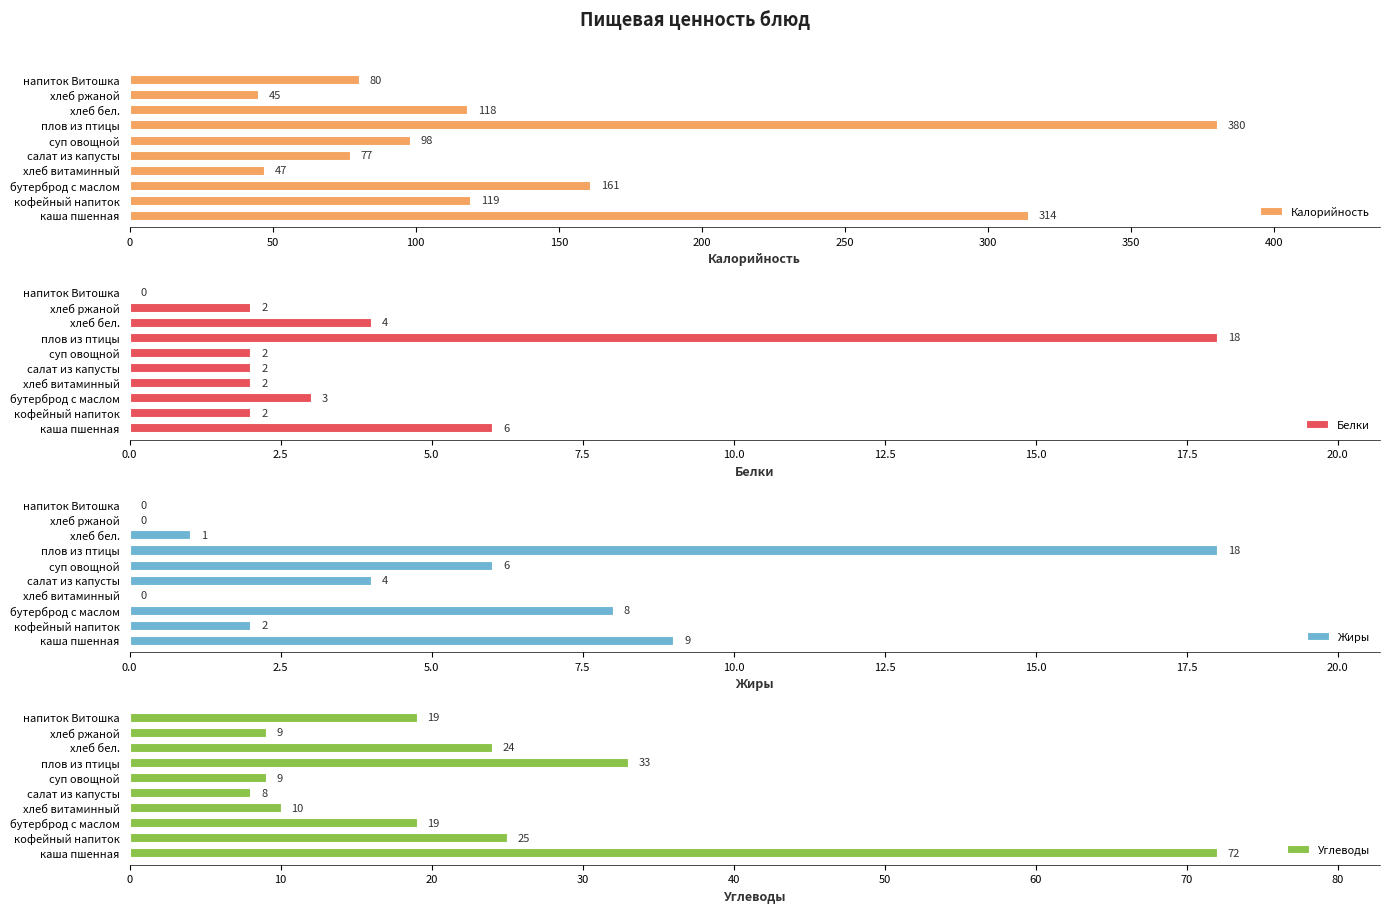

Is it true that Жиры equals 1 at салат из капусты?

False